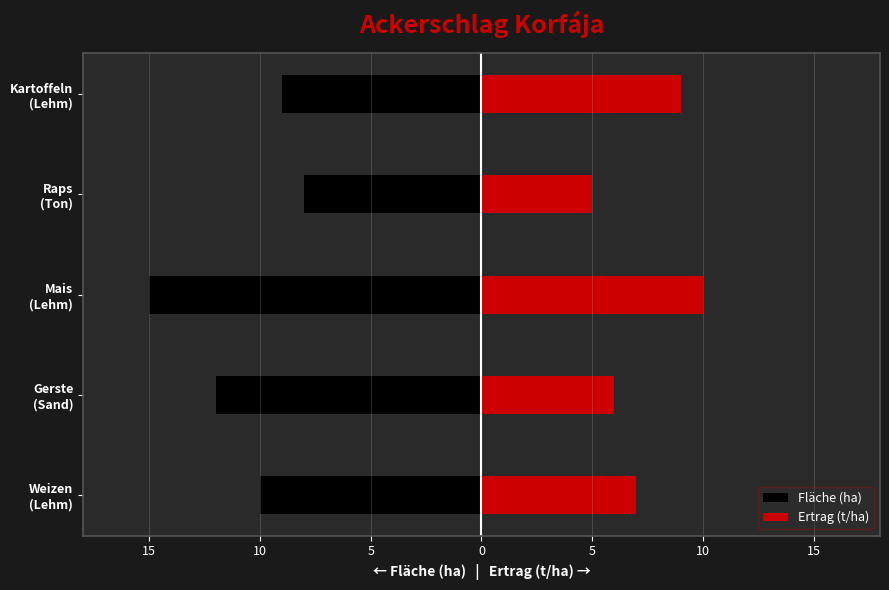

What is the average value of the Fläche (ha) series?

-11